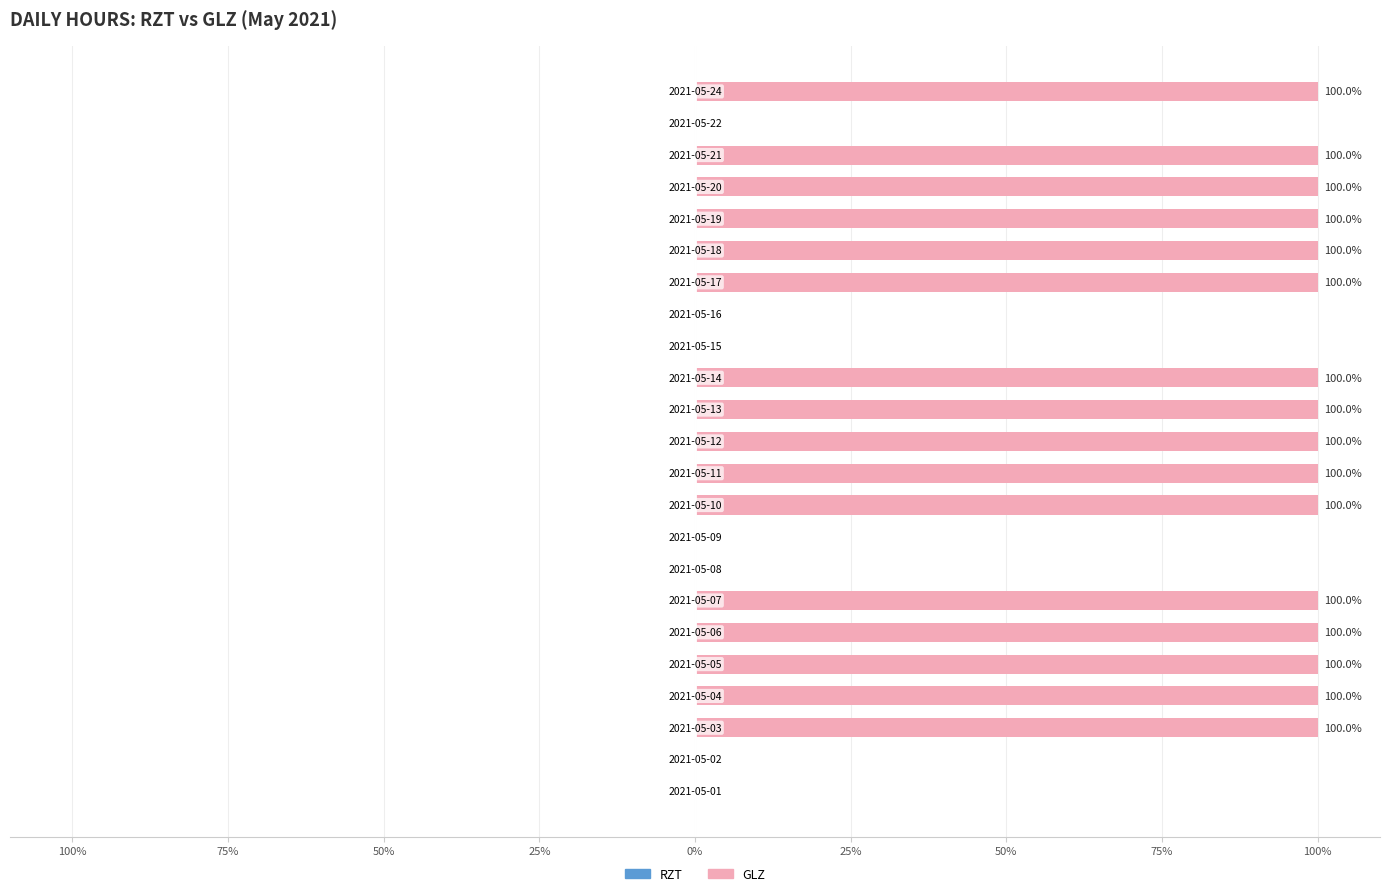

How many series are shown in this chart?

2